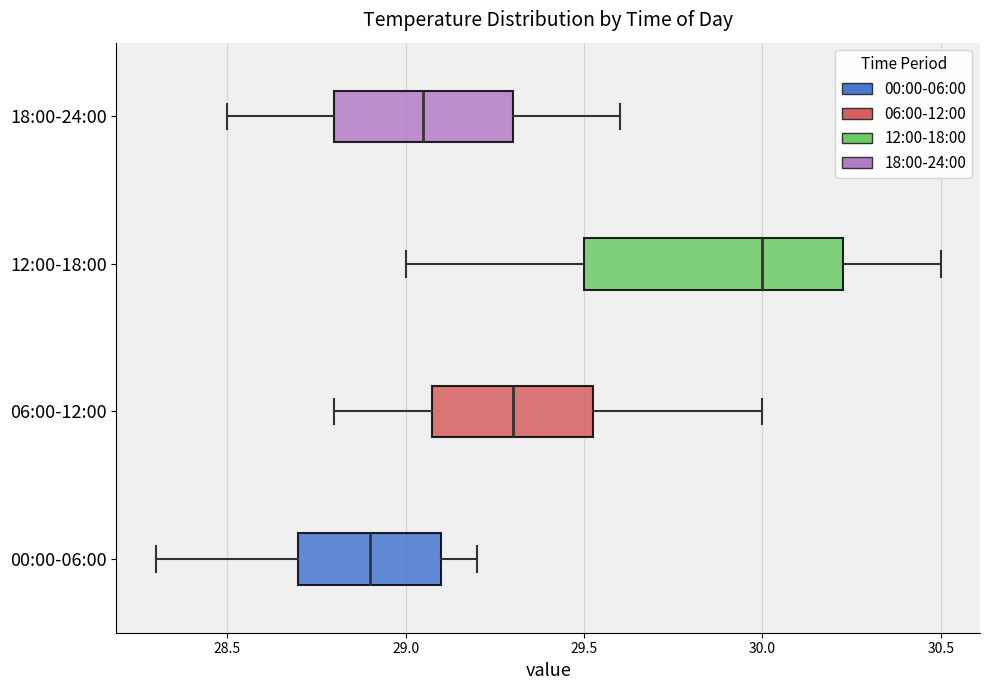

Reading bottom to top, read every box against the x-axis: the position of its median line, the range the box covers, and the ends of its whiskers. The values are not printed on the chart, so give them approximately, as read against the axis.

00:00-06:00: median 28.90, box 28.70 to 29.10, whiskers 28.30 to 29.20
06:00-12:00: median 29.30, box 29.10 to 29.55, whiskers 28.80 to 30.00
12:00-18:00: median 30.00, box 29.50 to 30.25, whiskers 29.00 to 30.50
18:00-24:00: median 29.05, box 28.80 to 29.30, whiskers 28.50 to 29.60